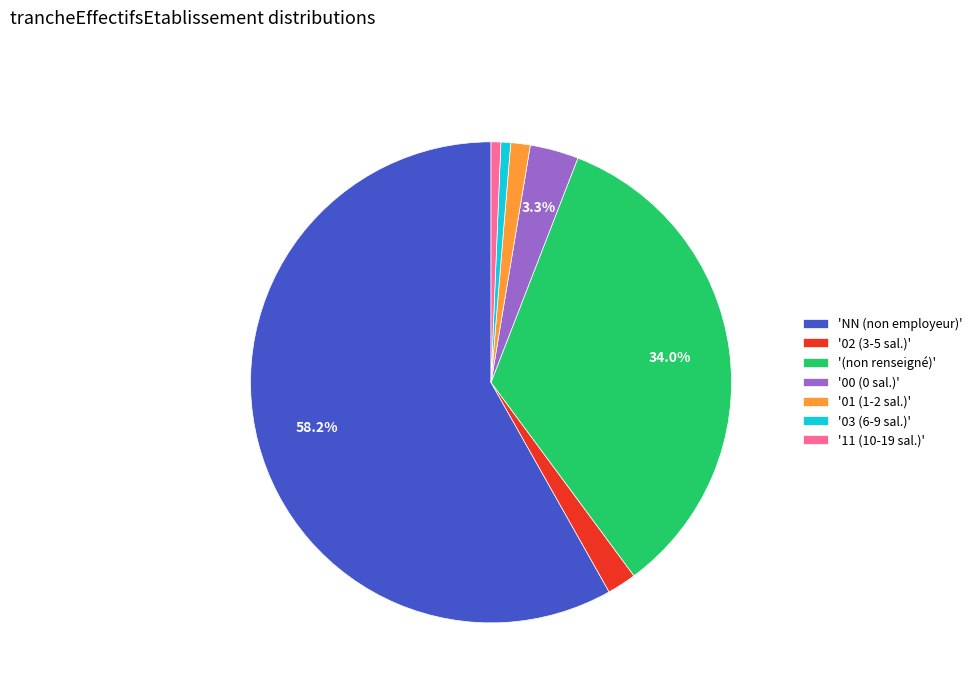

Does any single category account for the majority?

Yes